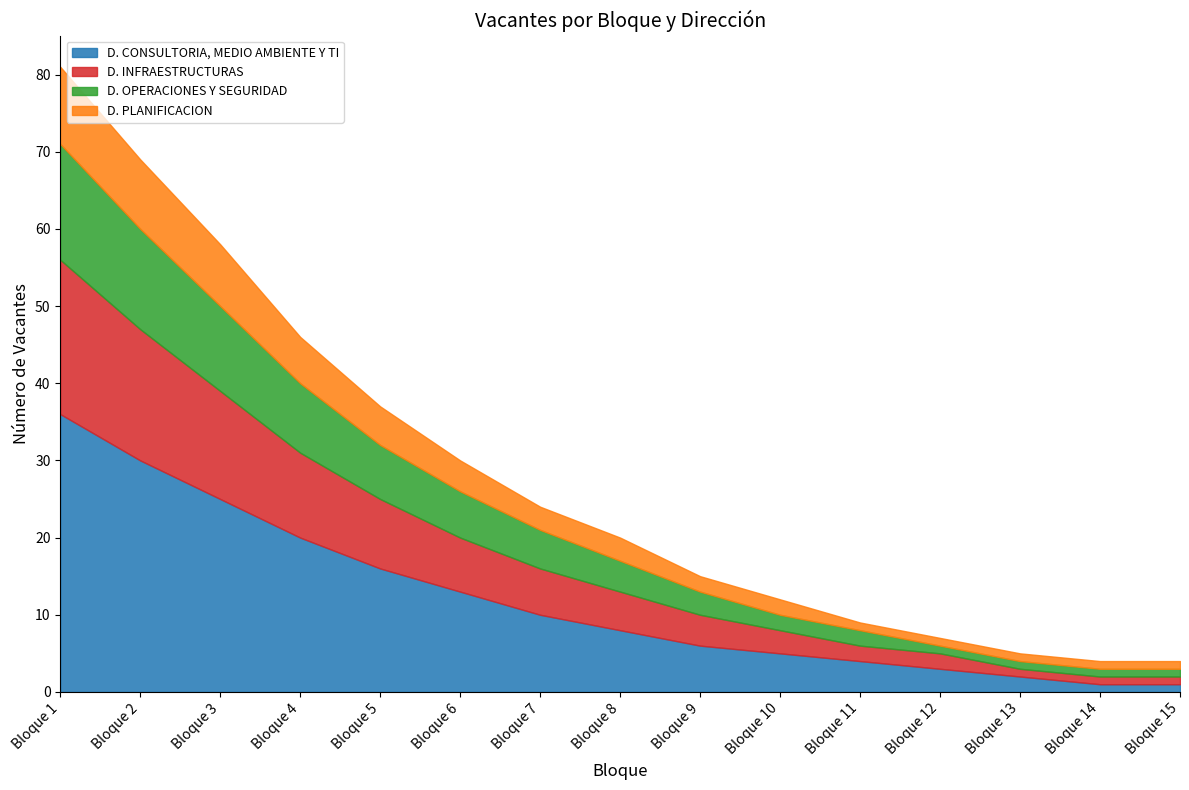

At which label does the data first exceed 8?

Bloque 1